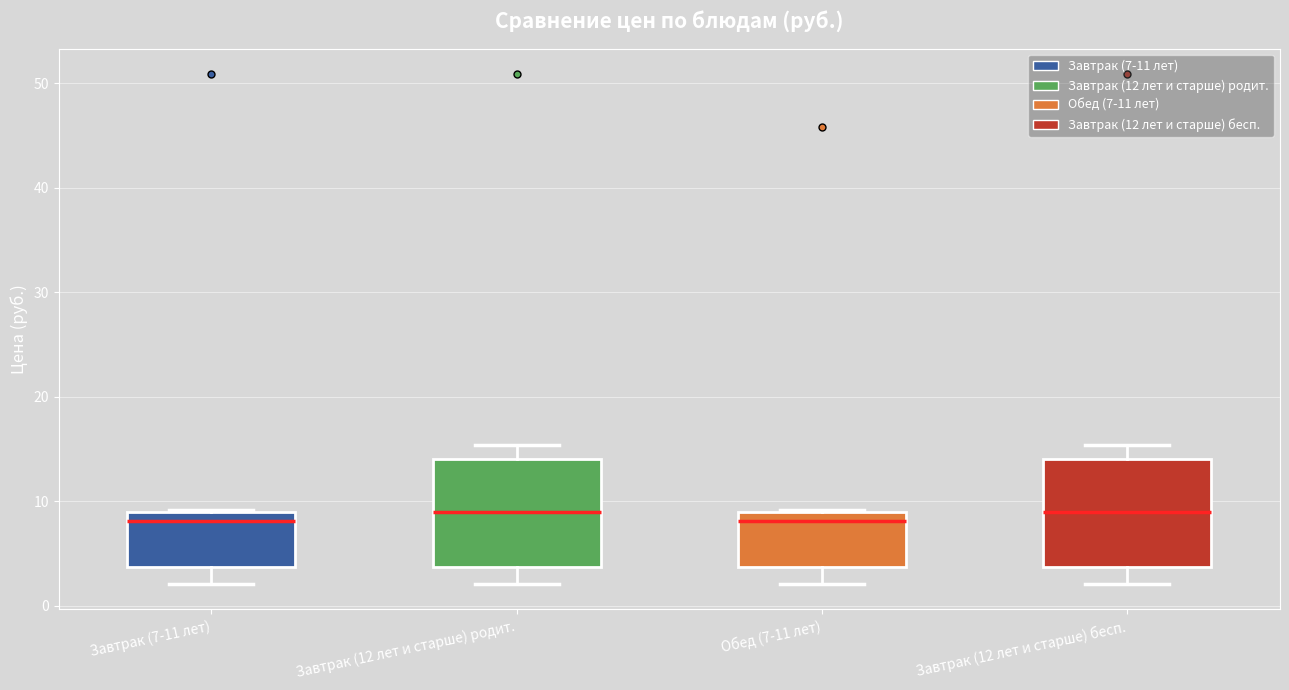

Reading left to right, read every box against the y-axis: the position of its median line, the range the box covers, and the ends of its whiskers. The values are not printed on the chart, so give them approximately, as read against the axis.

Завтрак (7-11 лет): median 8, box 4 to 9, whiskers 2 to 9
Завтрак (12 лет и старше) родит.: median 9, box 4 to 14, whiskers 2 to 15
Обед (7-11 лет): median 8, box 4 to 9, whiskers 2 to 9
Завтрак (12 лет и старше) бесп.: median 9, box 4 to 14, whiskers 2 to 15